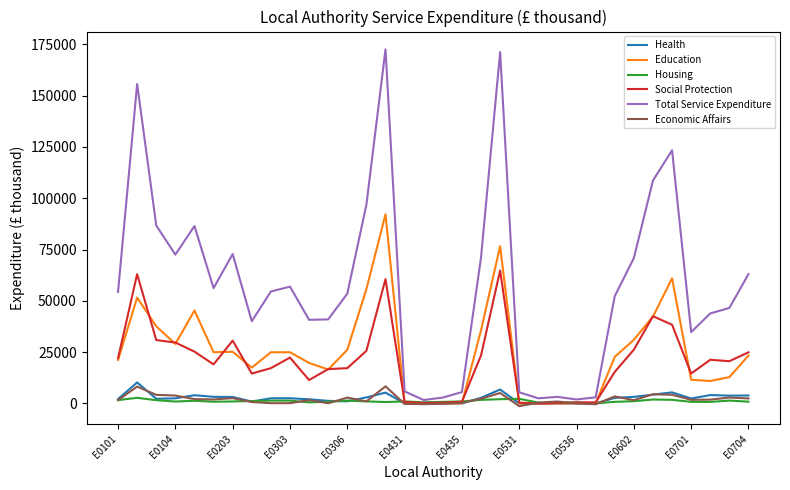

What is the difference between the second highest and minimum values in the Housing series?

2178.0